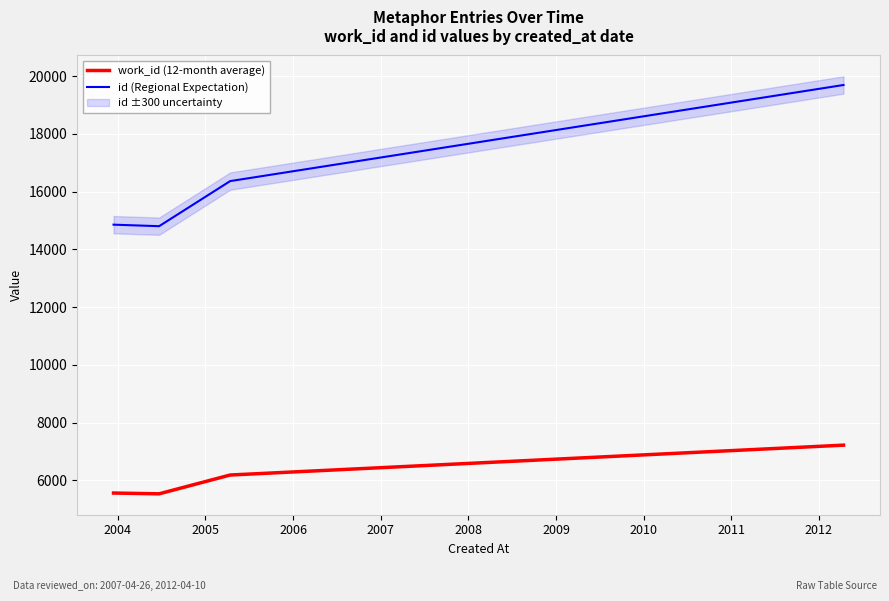

In work_id (12-month average), how many points are lower than both neighbors (excluding endpoints)?

1